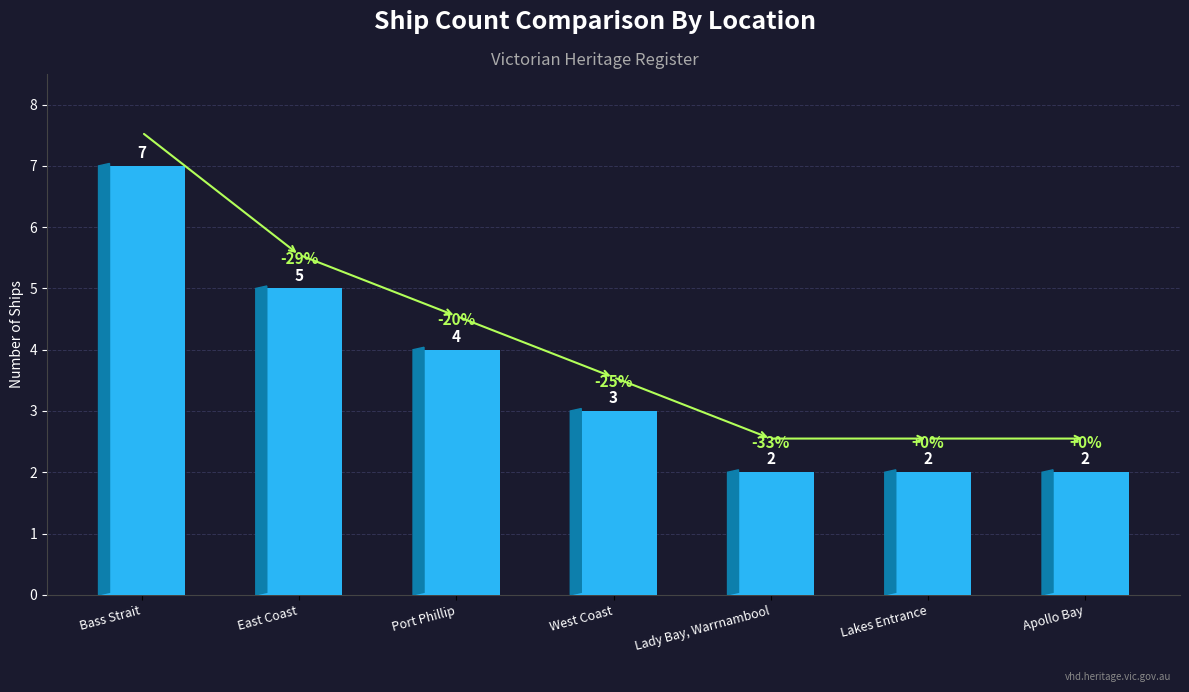

What is the label of the 4th bar from the left?

West Coast